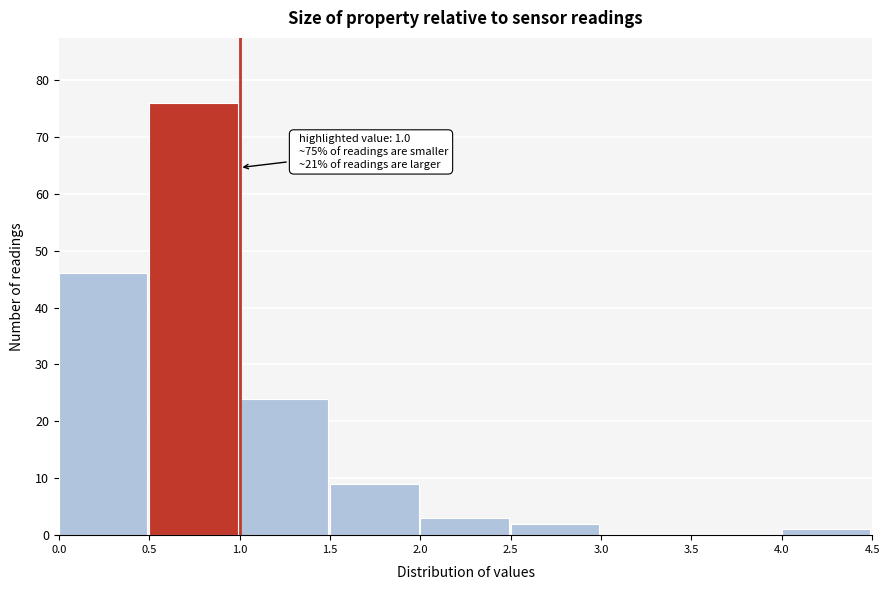

Which range on the x-axis has the tallest bar?

0.5 to 1.0